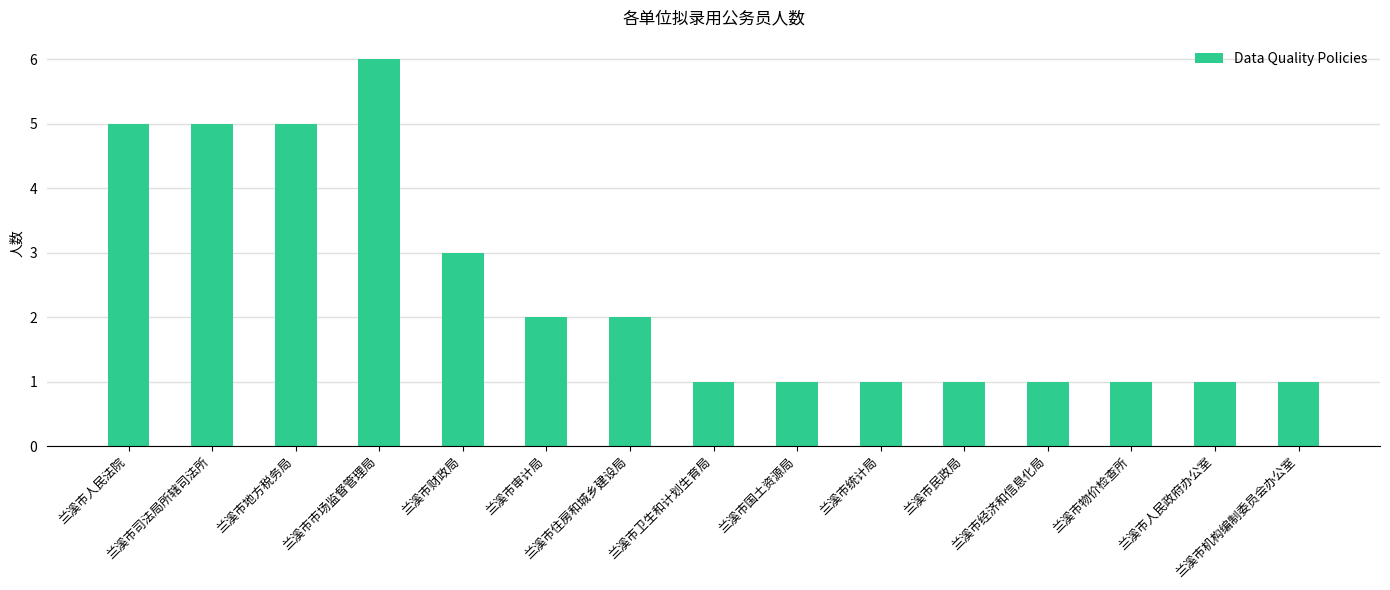

What is the sum of the values at 兰溪市地方税务局 and 兰溪市统计局?

6